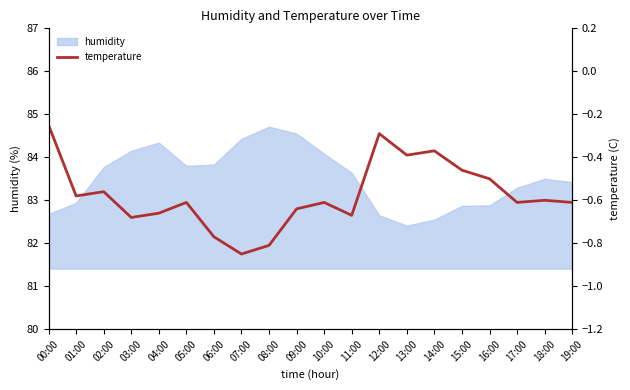

How many lines are shown in the chart?

1